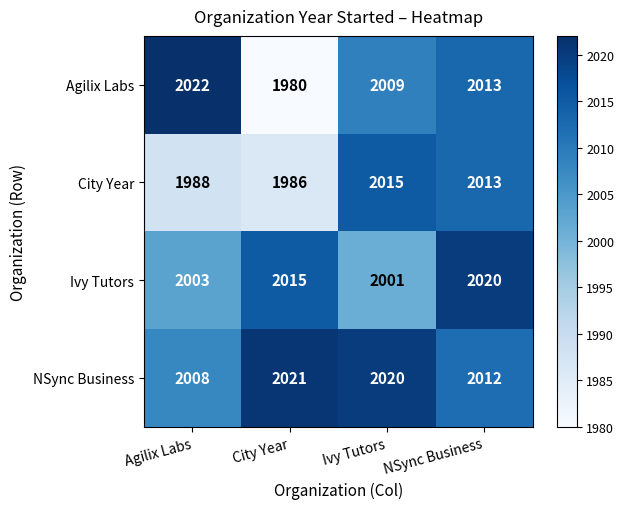

What is the difference between the highest and lowest values at City Year?

41